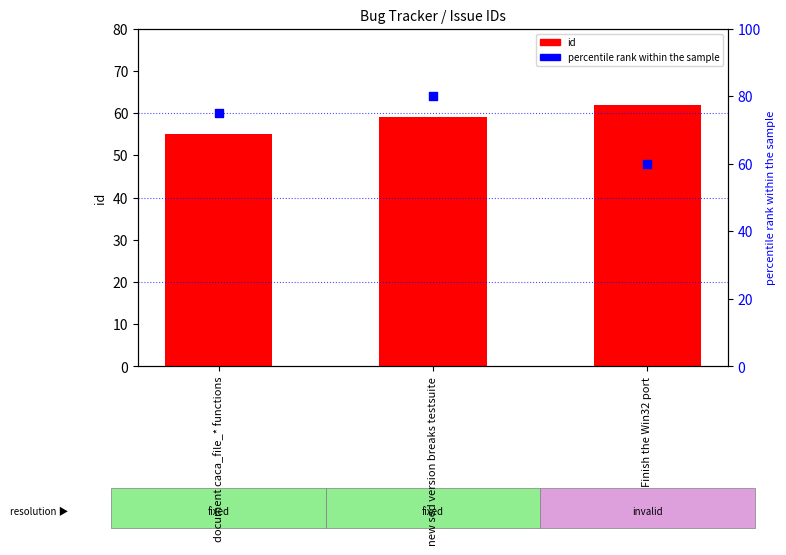

Which series reaches the maximum Y coordinate?

percentile rank within the sample